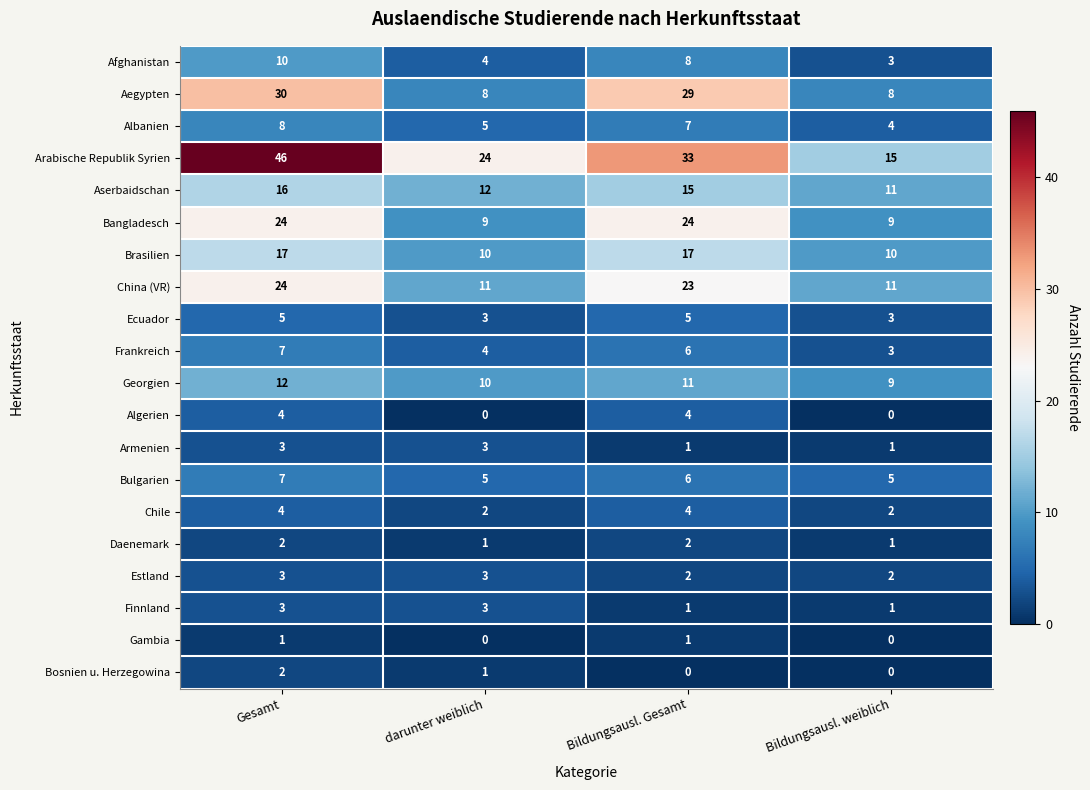

At which category is the sum across all series the highest?

Gesamt